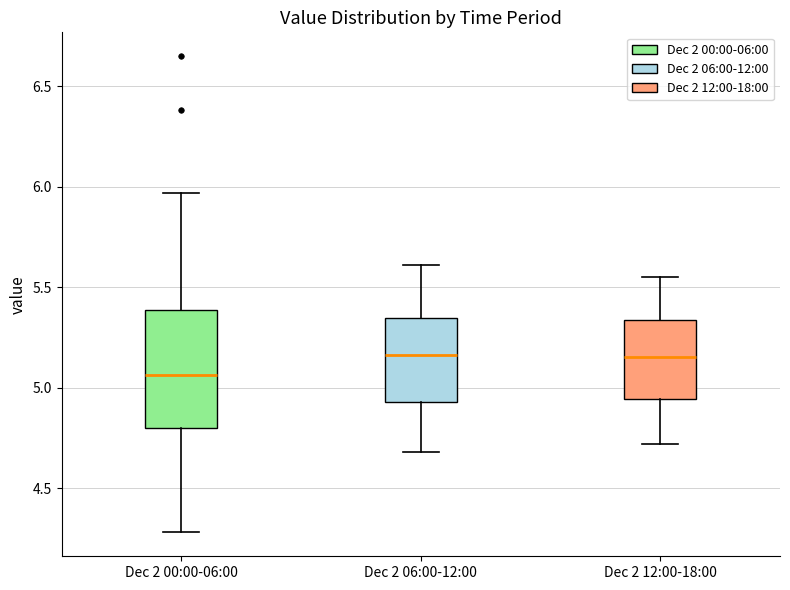

Which box has the lowest median line?

Dec 2 00:00-06:00